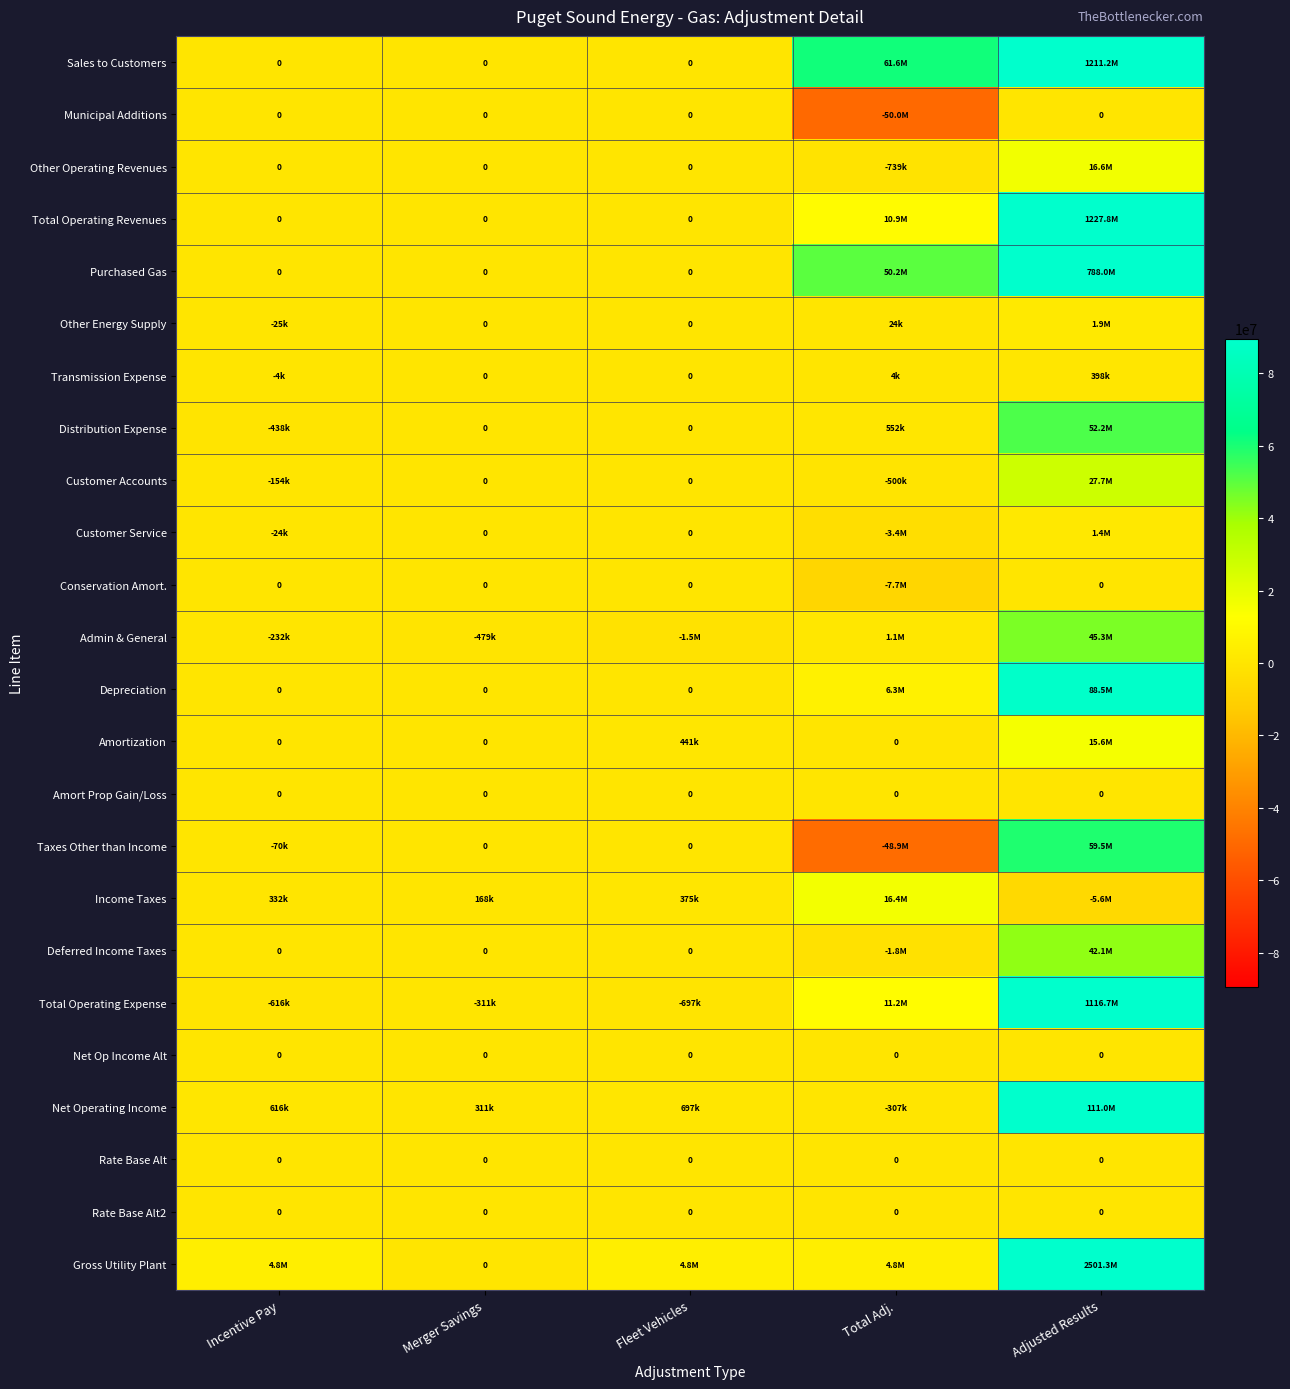

Count the number of data series in this chart.

24